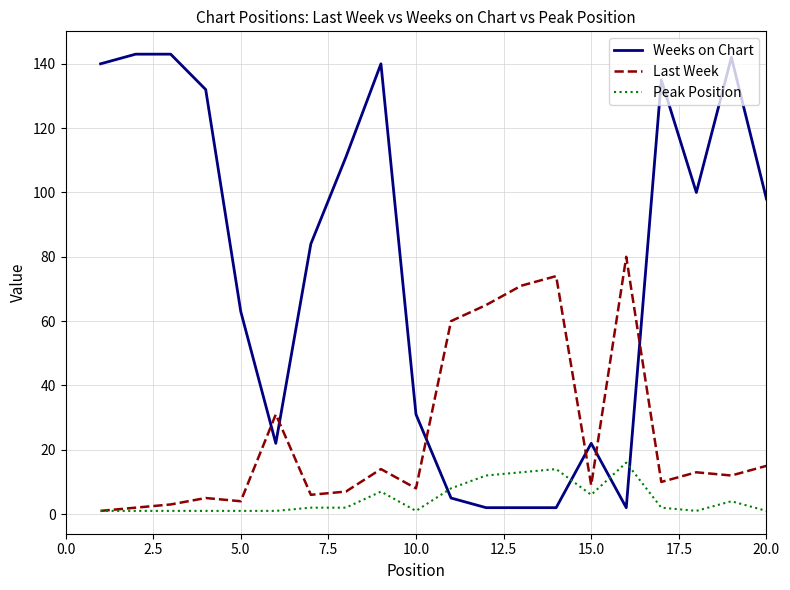

After their last crossing, which series has the higher values: Last Week or Weeks on Chart?

Weeks on Chart